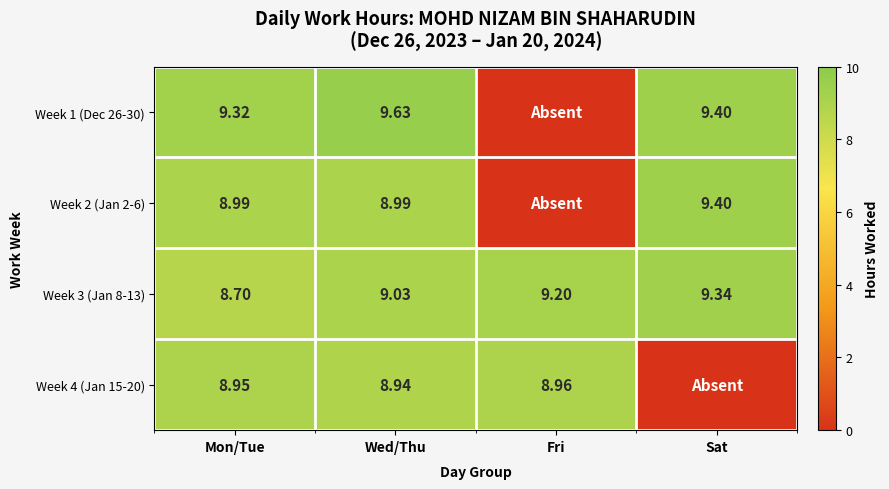

List the labels in order of Week 3 (Jan 8-13) value, largest first.

Sat, Fri, Wed/Thu, Mon/Tue